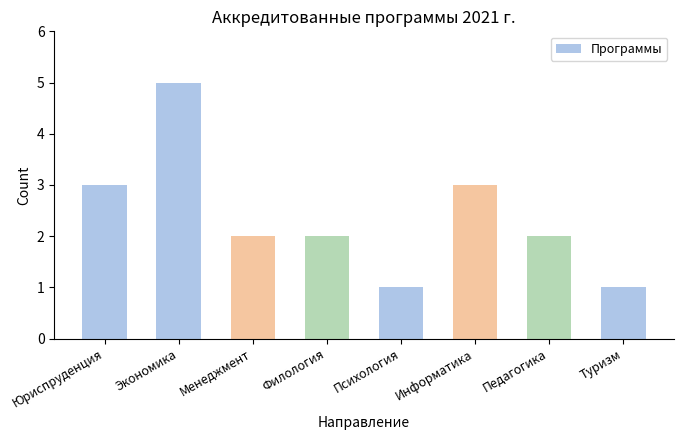

At which category does the chart reach its peak across all series?

Экономика